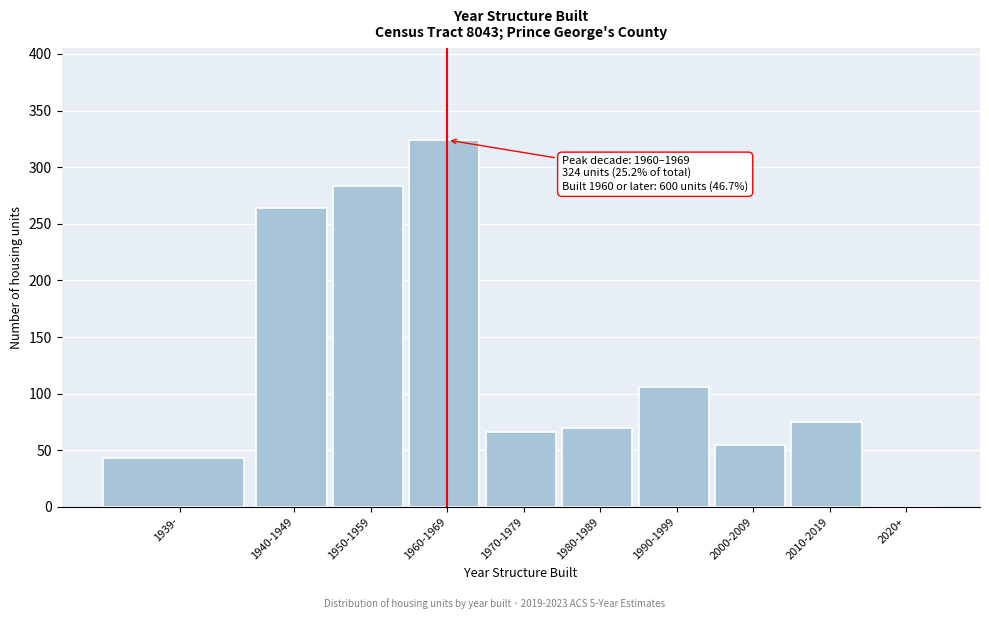

Reading left to right, extract all data points from this chart.

1939-=43	1940-1949=264	1950-1959=283	1960-1969=324	1970-1979=66	1980-1989=70	1990-1999=106	2000-2009=55	2010-2019=75	2020+=0